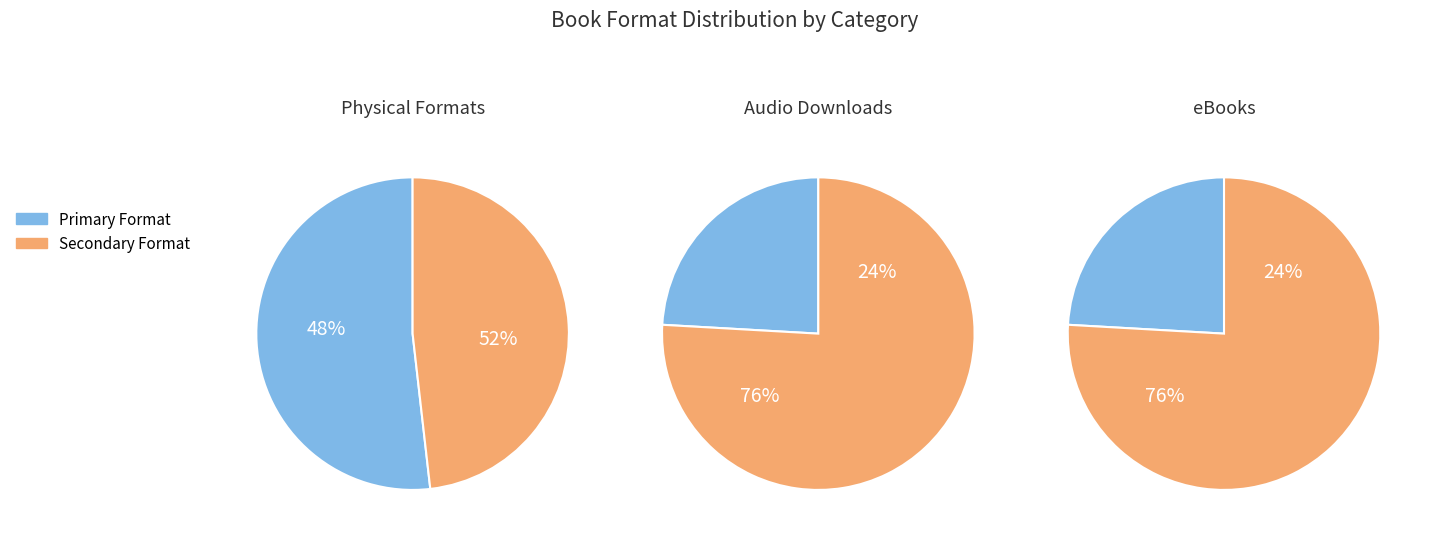

The eBook slice represents 32% of the pie. True or false?

False